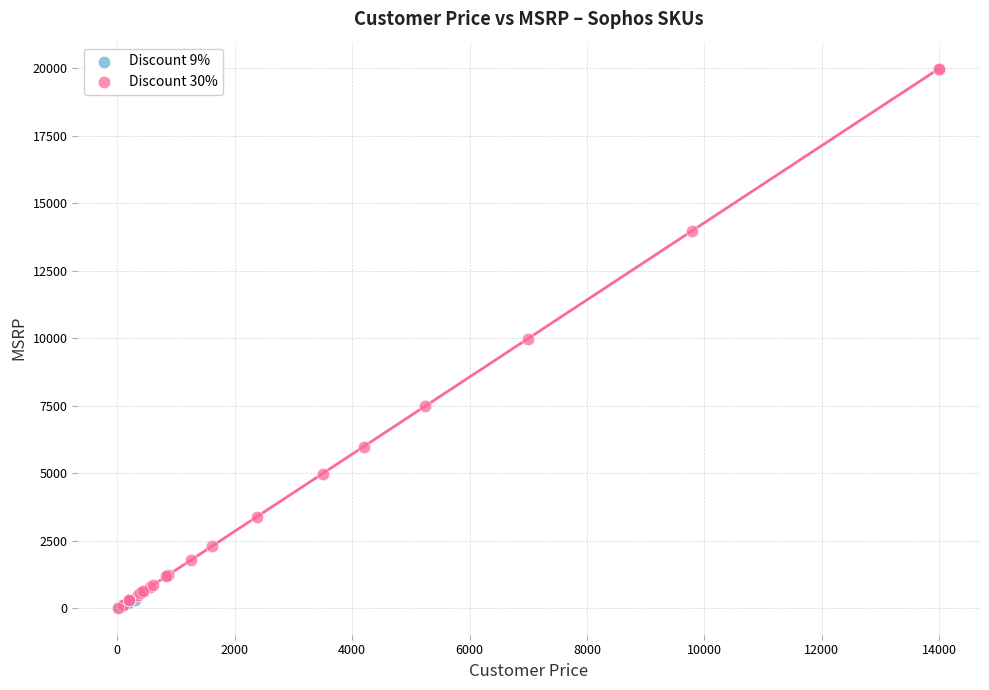

What are all the series names shown in the legend?

Discount 9%, Discount 30%